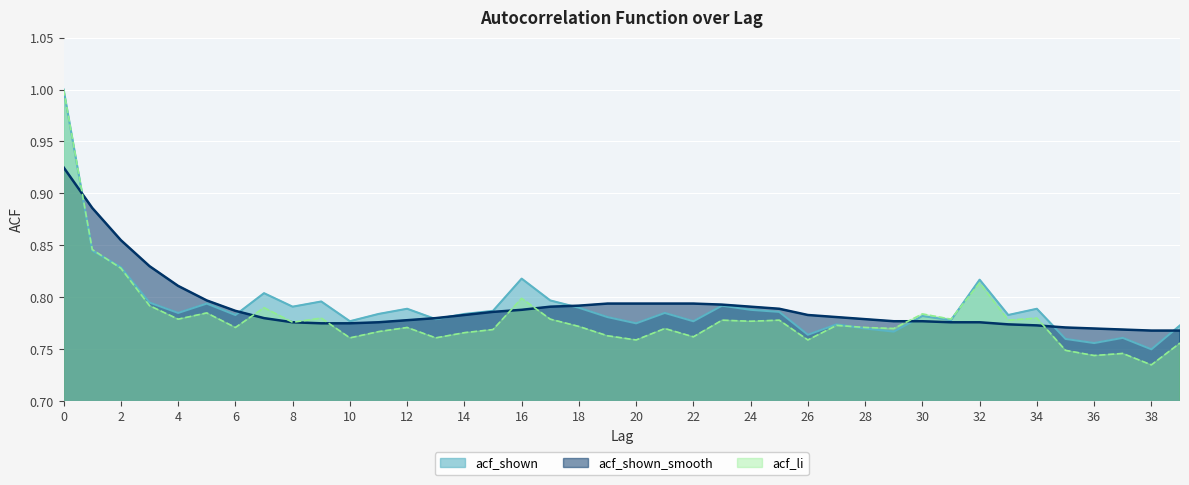

How many data points does each series have?

40